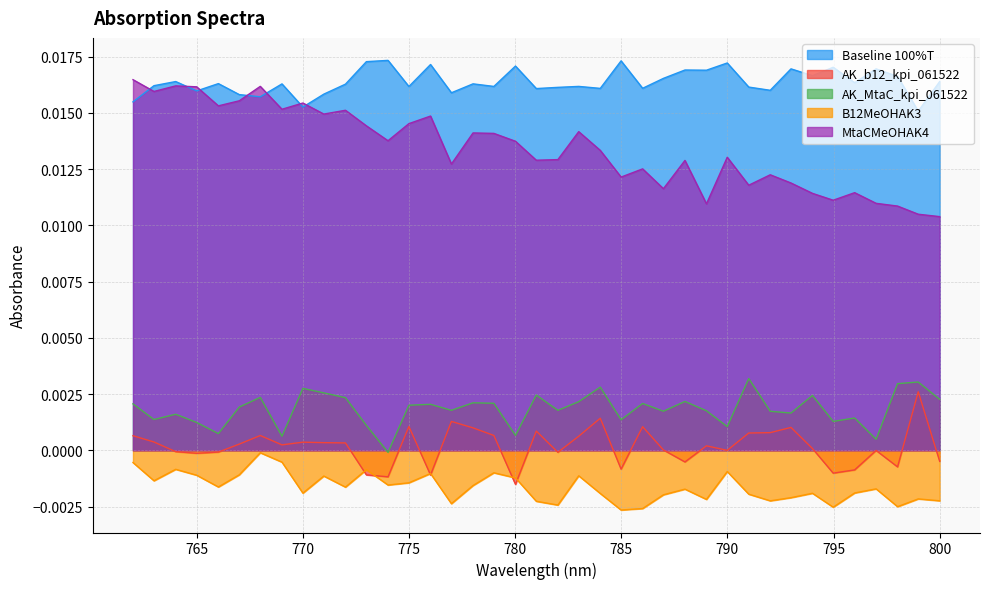

How many categories are shown in the chart?

39